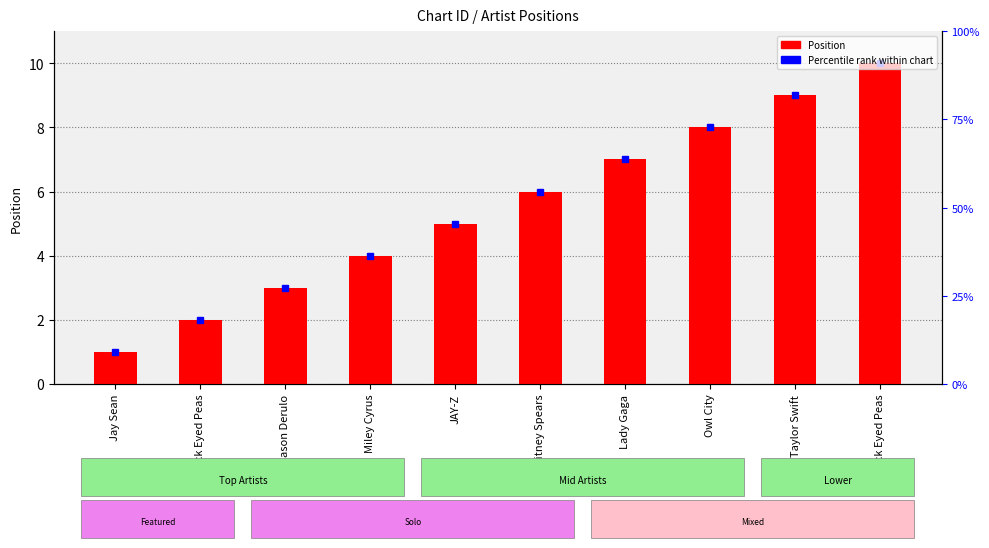

What is the sum of all values?

55